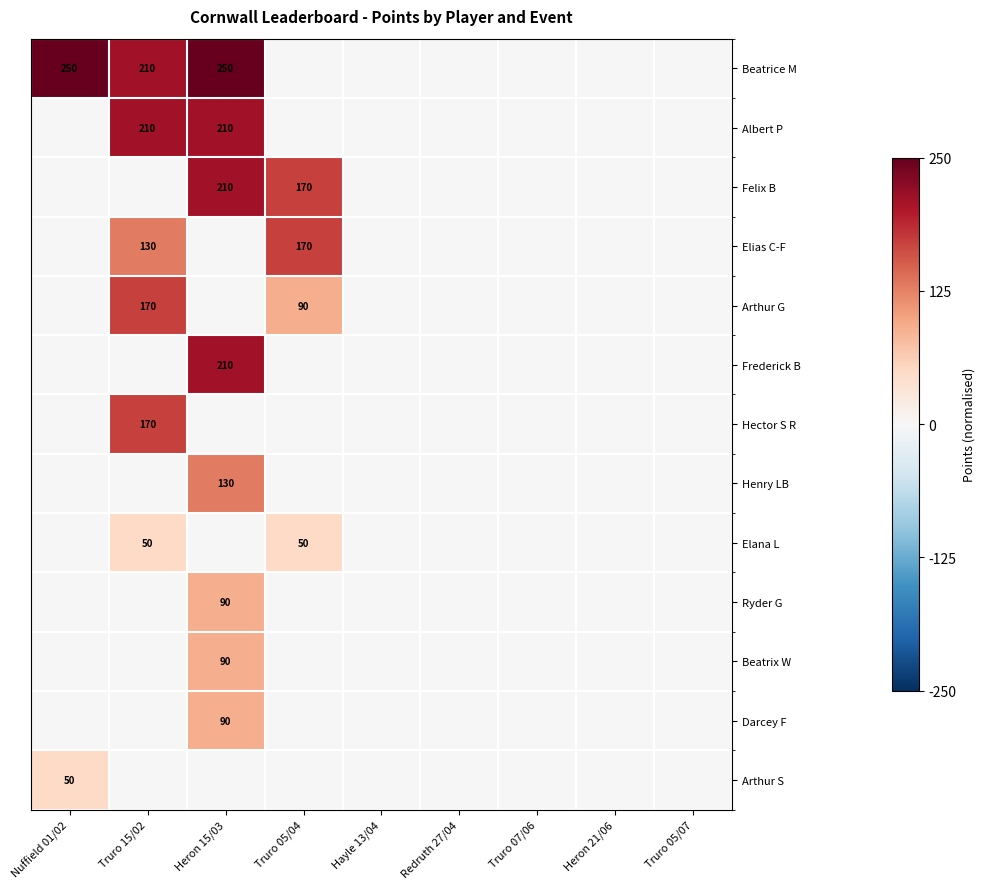

Is it true that Elias C-F equals 170 at Truro 05/04?

True